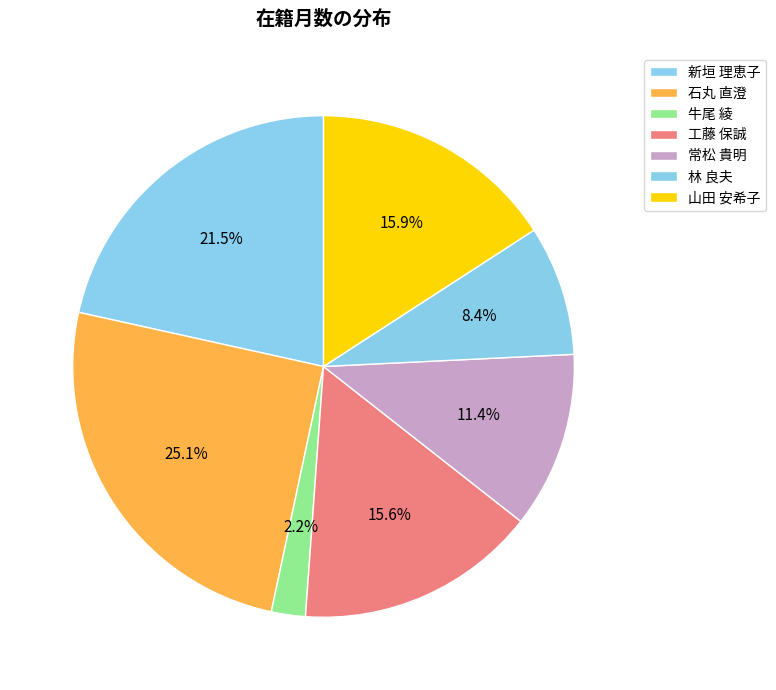

To the nearest percent, what percentage of the pie is 常松 貴明?

11%